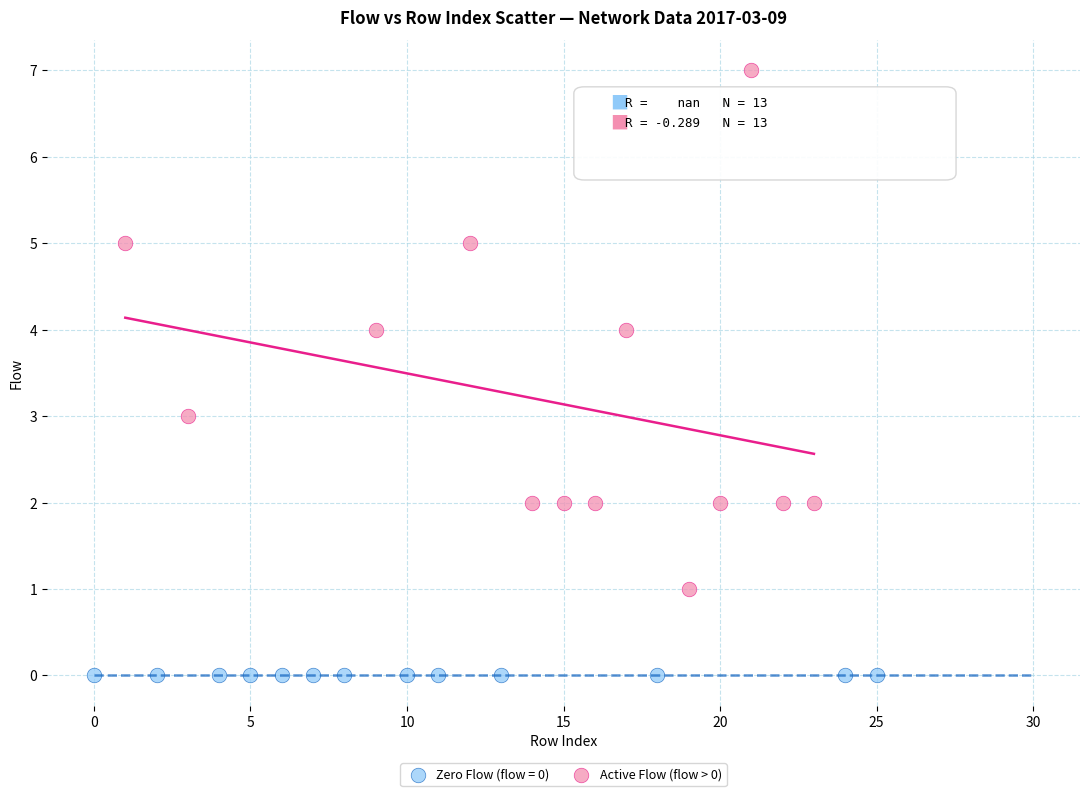

Which series reaches the maximum Y coordinate?

Active Flow (flow > 0)